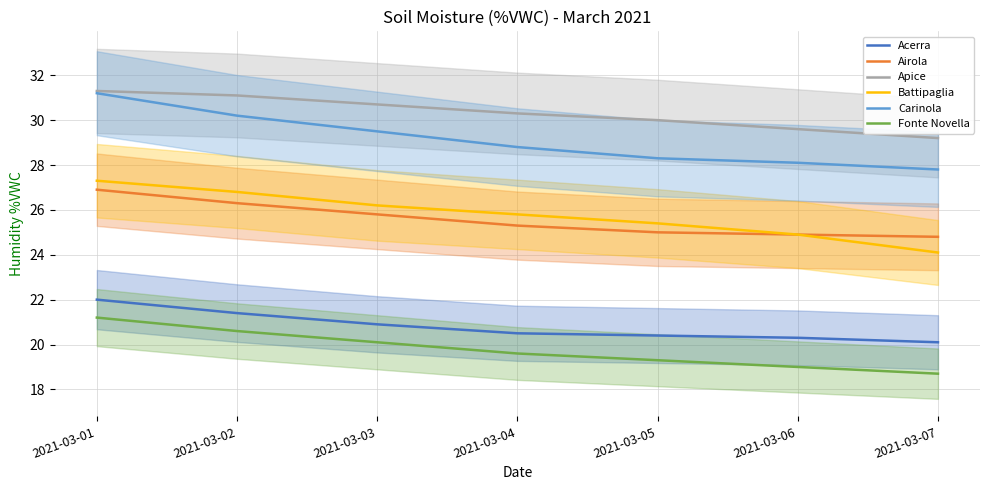

At which label does Airola first exceed 25?

2021-03-01